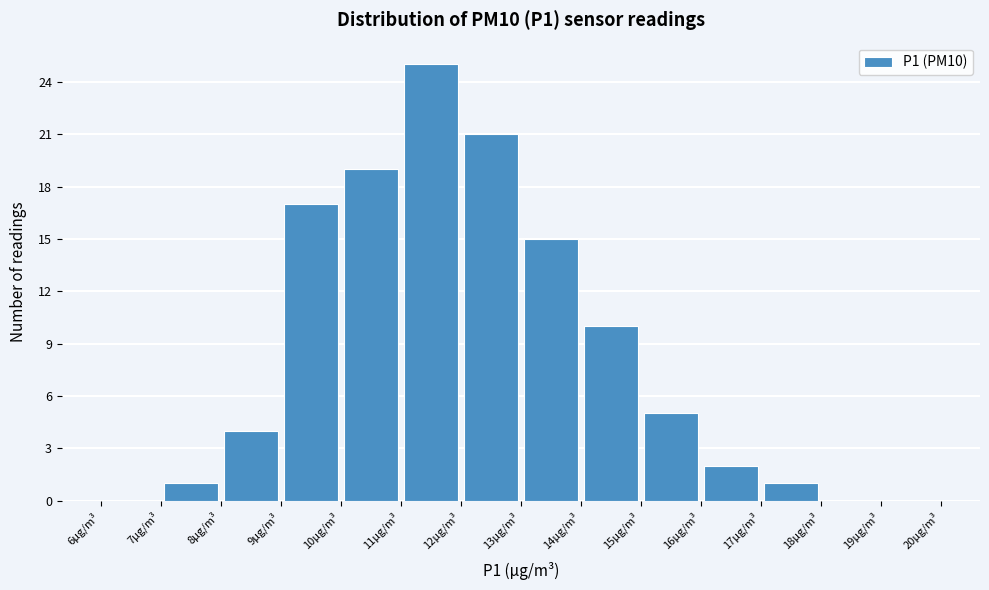

How tall is the bar that spans 7 to 8 on the x-axis? The values are not printed on the chart, so give them approximately, as read against the axis.

1